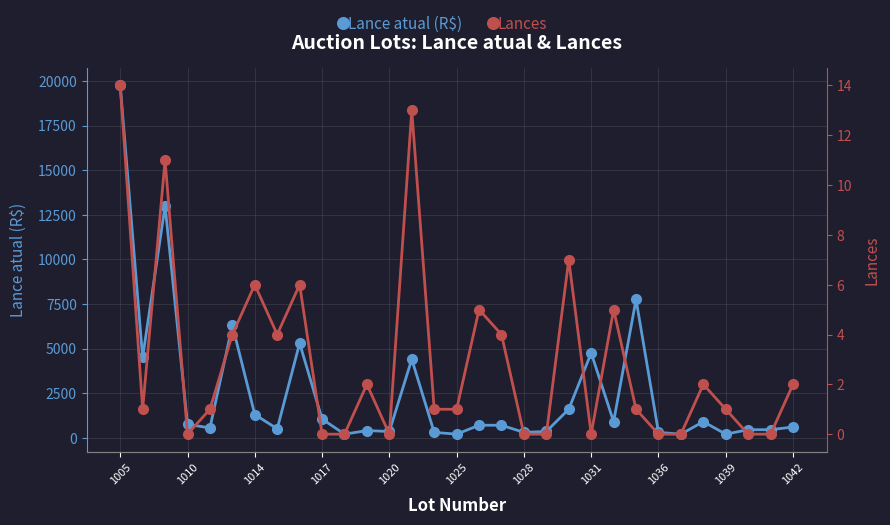

Is it true that Lances equals 10 at 1005?

False